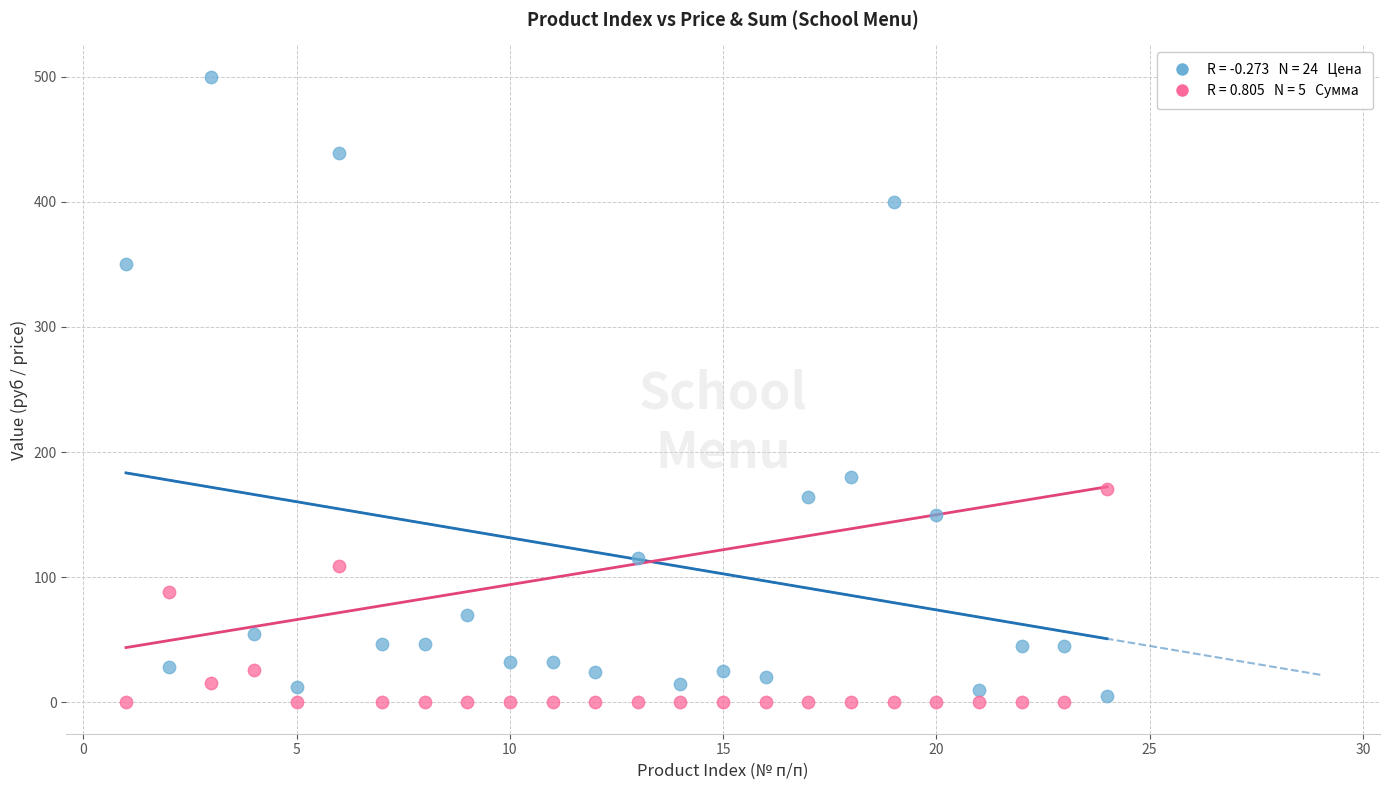

Across all series, what Y value is closest to 250?

180.0